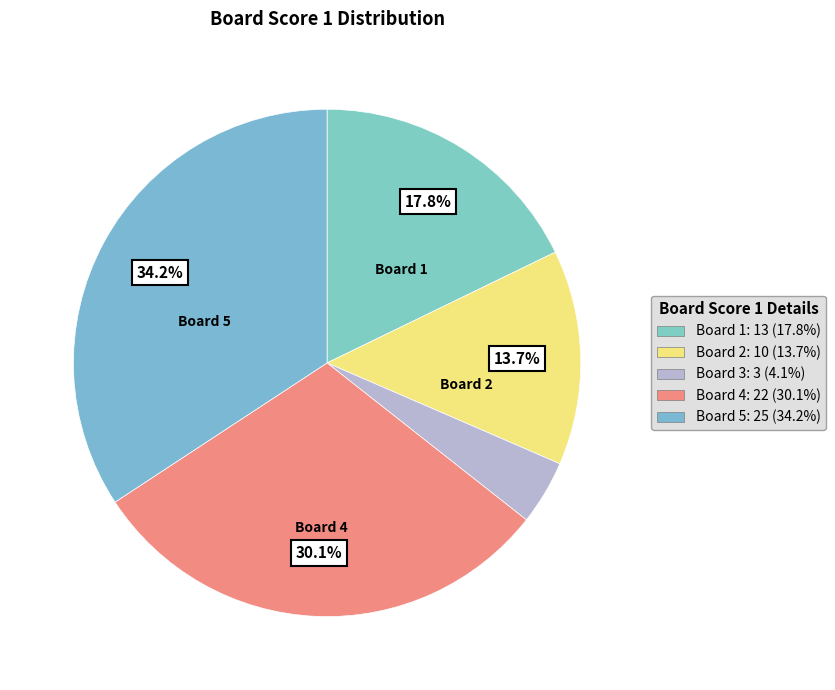

How many segments does this pie chart have?

5